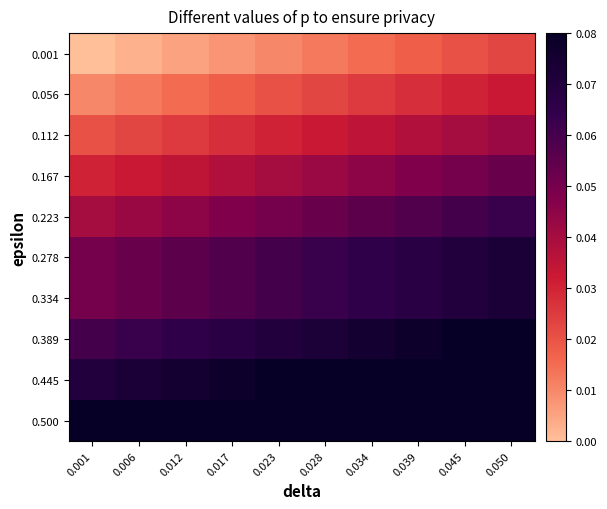

Reading right to left, list all the values displayed in this chart.

0.001: 0.050=0.0	0.045=0.0	0.039=0.0	0.034=0.0	0.028=0.0	0.023=0.0	0.017=0.0	0.012=0.0	0.006=0.0	0.001=0.0
0.056: 0.050=0.0	0.045=0.0	0.039=0.0	0.034=0.0	0.028=0.0	0.023=0.0	0.017=0.0	0.012=0.0	0.006=0.0	0.001=0.0
0.112: 0.050=0.0	0.045=0.0	0.039=0.0	0.034=0.0	0.028=0.0	0.023=0.0	0.017=0.0	0.012=0.0	0.006=0.0	0.001=0.0
0.167: 0.050=0.1	0.045=0.1	0.039=0.0	0.034=0.0	0.028=0.0	0.023=0.0	0.017=0.0	0.012=0.0	0.006=0.0	0.001=0.0
0.223: 0.050=0.1	0.045=0.1	0.039=0.1	0.034=0.1	0.028=0.1	0.023=0.1	0.017=0.0	0.012=0.0	0.006=0.0	0.001=0.0
0.278: 0.050=0.1	0.045=0.1	0.039=0.1	0.034=0.1	0.028=0.1	0.023=0.1	0.017=0.1	0.012=0.1	0.006=0.1	0.001=0.1
0.334: 0.050=0.1	0.045=0.1	0.039=0.1	0.034=0.1	0.028=0.1	0.023=0.1	0.017=0.1	0.012=0.1	0.006=0.1	0.001=0.1
0.389: 0.050=0.1	0.045=0.1	0.039=0.1	0.034=0.1	0.028=0.1	0.023=0.1	0.017=0.1	0.012=0.1	0.006=0.1	0.001=0.1
0.445: 0.050=0.1	0.045=0.1	0.039=0.1	0.034=0.1	0.028=0.1	0.023=0.1	0.017=0.1	0.012=0.1	0.006=0.1	0.001=0.1
0.500: 0.050=0.1	0.045=0.1	0.039=0.1	0.034=0.1	0.028=0.1	0.023=0.1	0.017=0.1	0.012=0.1	0.006=0.1	0.001=0.1